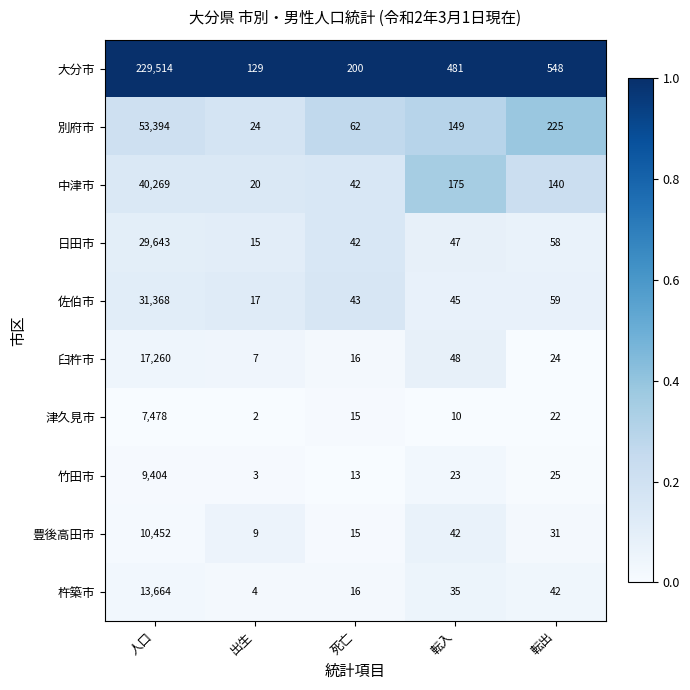

The value of 竹田市 at 死亡 is 13. True or false?

True